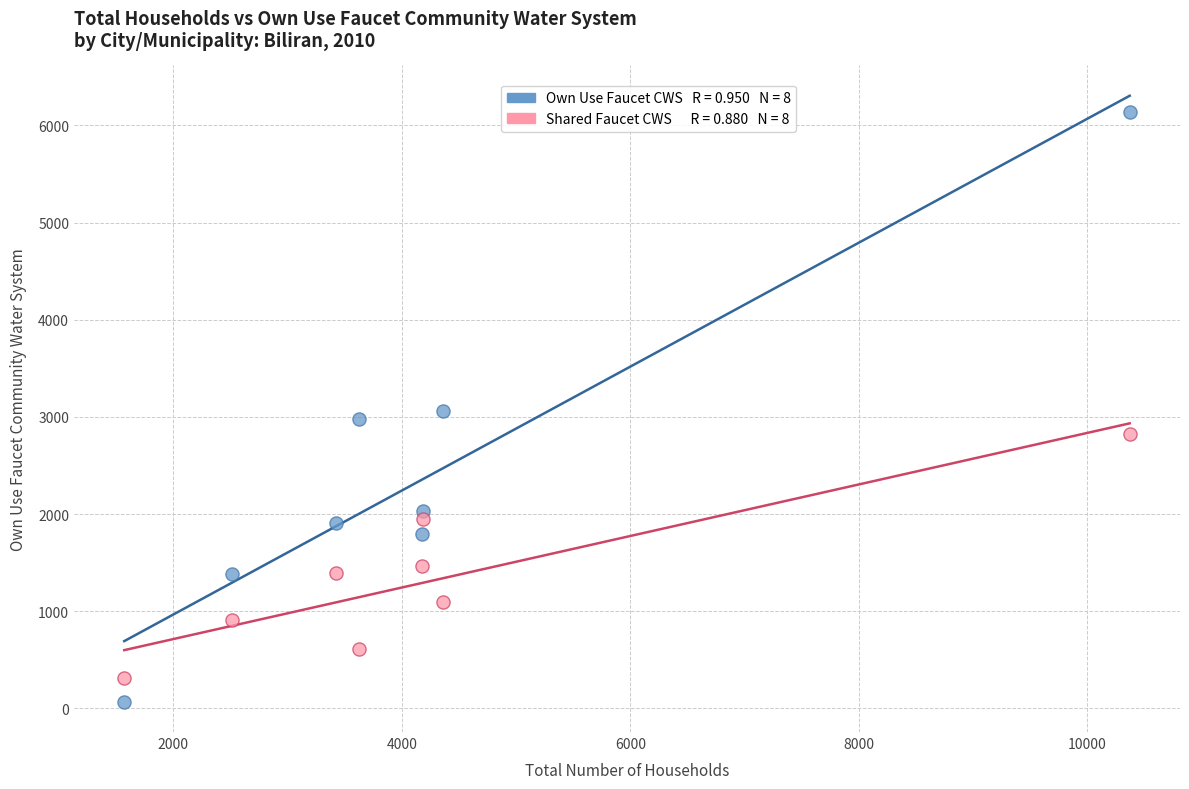

Across all data points, what is the range of Y values (max minus min)?

6072